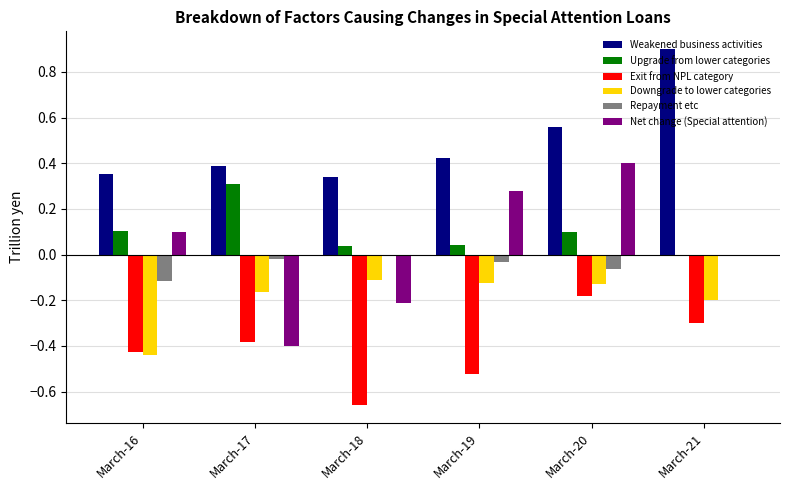

Which category has the highest value across all series?

March-21